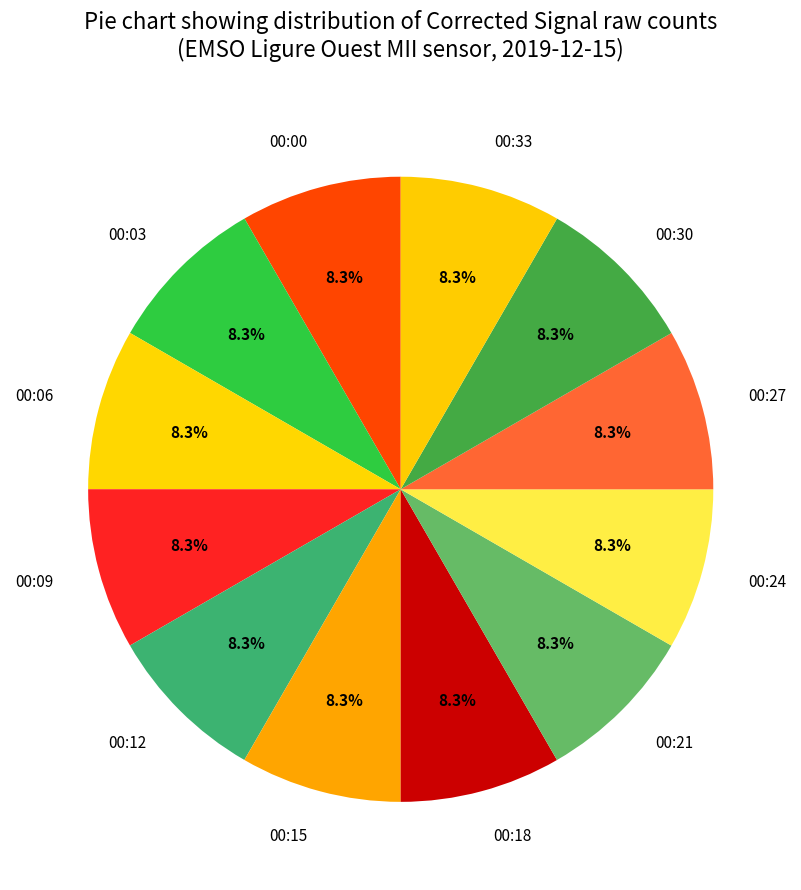

Is there a majority slice in this chart?

No